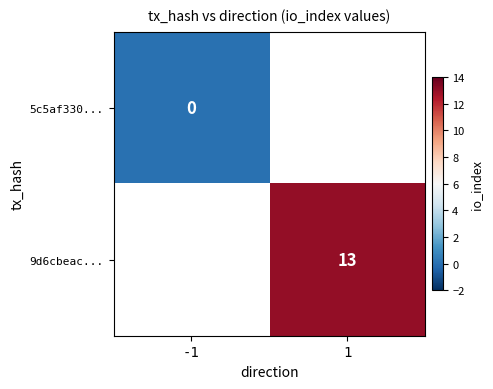

Which category has the lowest value in the 9d6cbeac... series?

-1